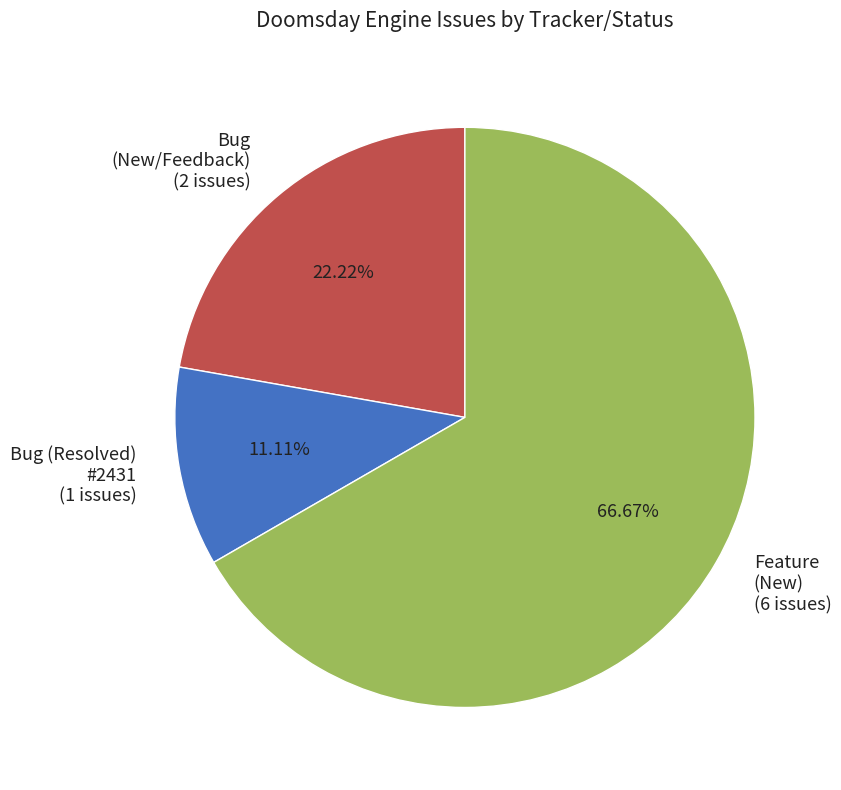

Is there a majority slice in this chart?

Yes